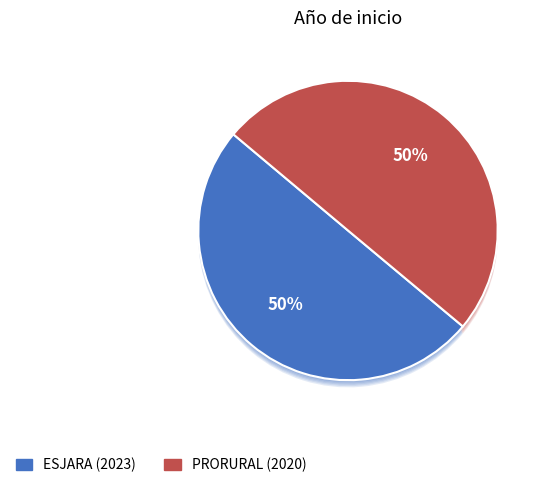

Is it true that PRORURAL (2020) is 57% of the pie?

False